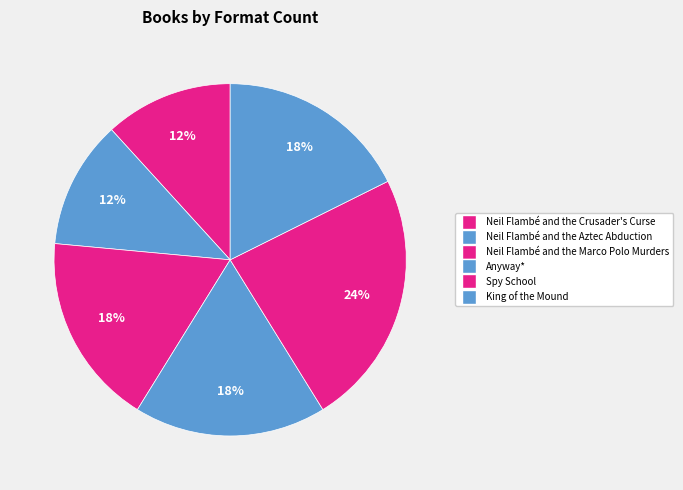

True or false: King of the Mound accounts for 4% of the total.

False